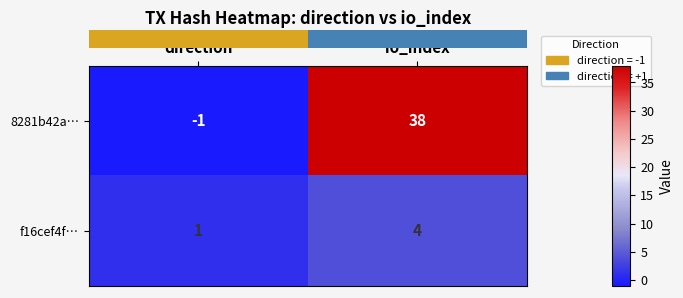

Count the number of data series in this chart.

2